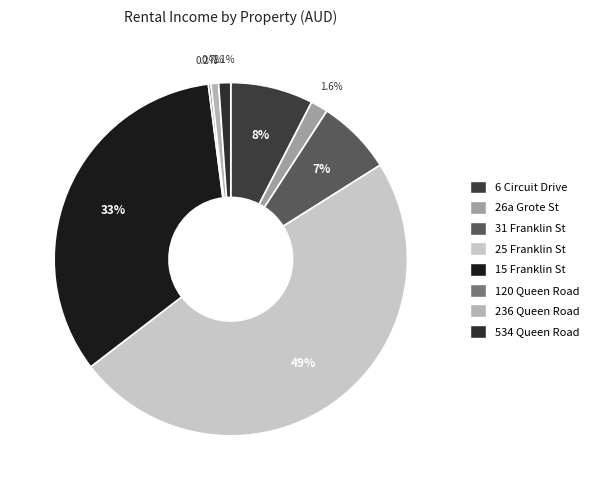

To the nearest percent, what is the combined percentage of 534 Queen Road and 26a Grote St?

3%